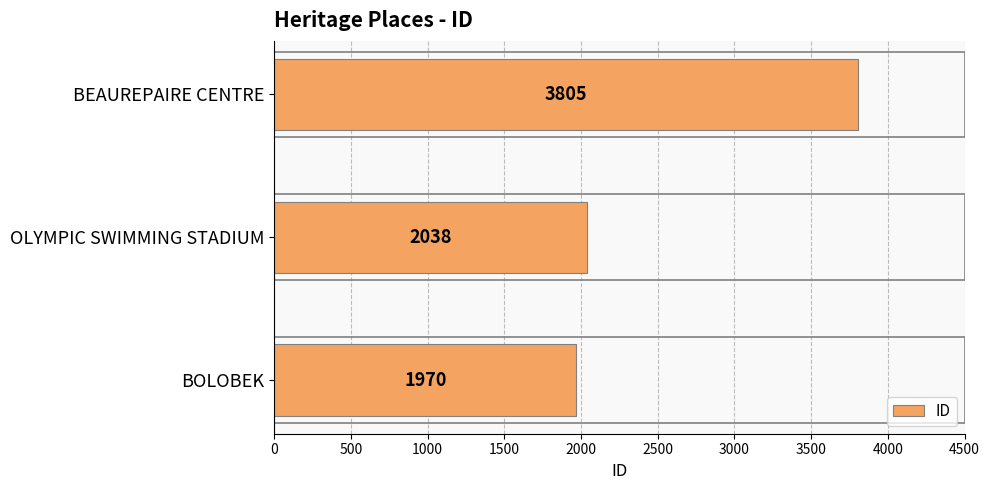

How many bars are there in total?

3